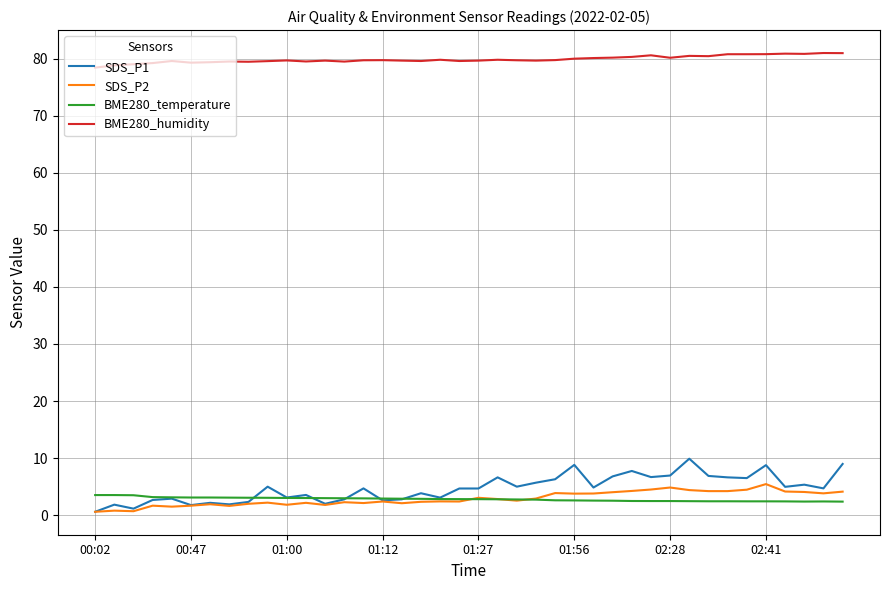

What is the maximum value for BME280_humidity?

81.0